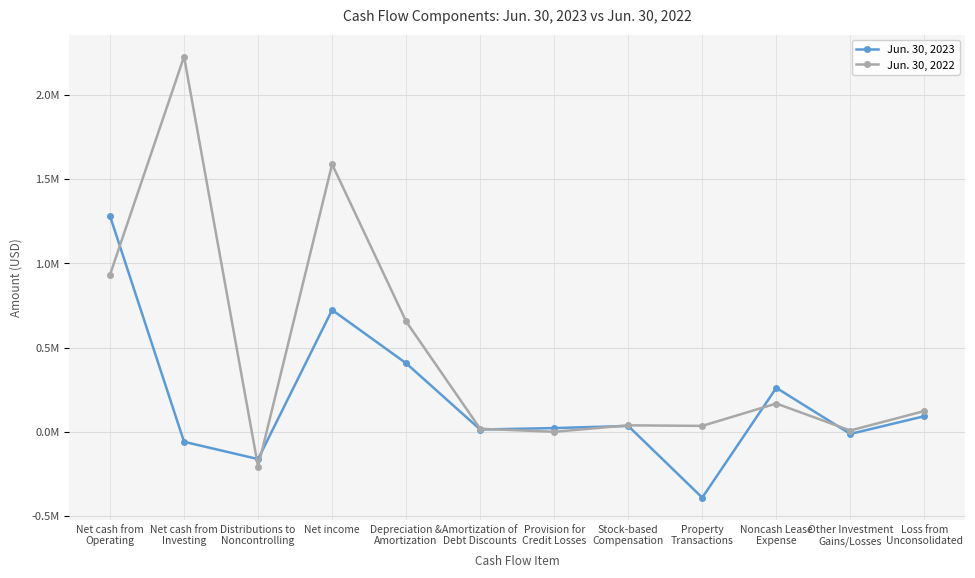

Reading left to right, list all the values displayed in this chart.

Jun. 30, 2023: Net cash from
Operating=1280759	Net cash from
Investing=-59017	Distributions to
Noncontrolling=-161617	Net income=723427	Depreciation &
Amortization=407004	Amortization of
Debt Discounts=13876	Provision for
Credit Losses=22303	Stock-based
Compensation=35121	Property
Transactions=-390462	Noncash Lease
Expense=261082	Other Investment
Gains/Losses=-12383	Loss from
Unconsolidated=92813
Jun. 30, 2022: Net cash from
Operating=932713	Net cash from
Investing=2226681	Distributions to
Noncontrolling=-206254	Net income=1587832	Depreciation &
Amortization=654893	Amortization of
Debt Discounts=18271	Provision for
Credit Losses=292	Stock-based
Compensation=38723	Property
Transactions=35343	Noncash Lease
Expense=168022	Other Investment
Gains/Losses=7974	Loss from
Unconsolidated=123674